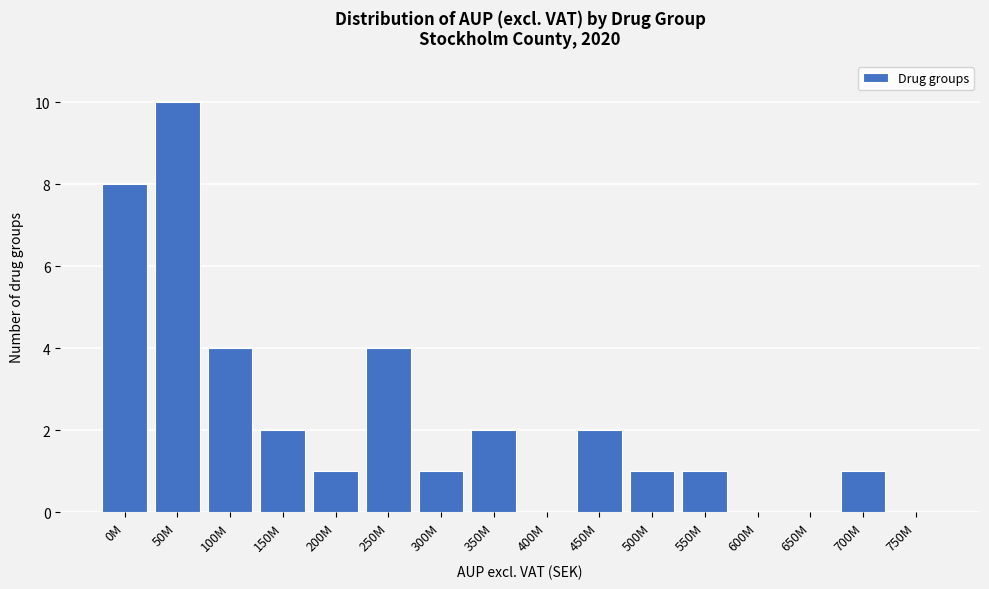

Reading left to right, extract all data points from this chart.

0M=8	50M=10	100M=4	150M=2	200M=1	250M=4	300M=1	350M=2	400M=0	450M=2	500M=1	550M=1	600M=0	650M=0	700M=1	750M=0